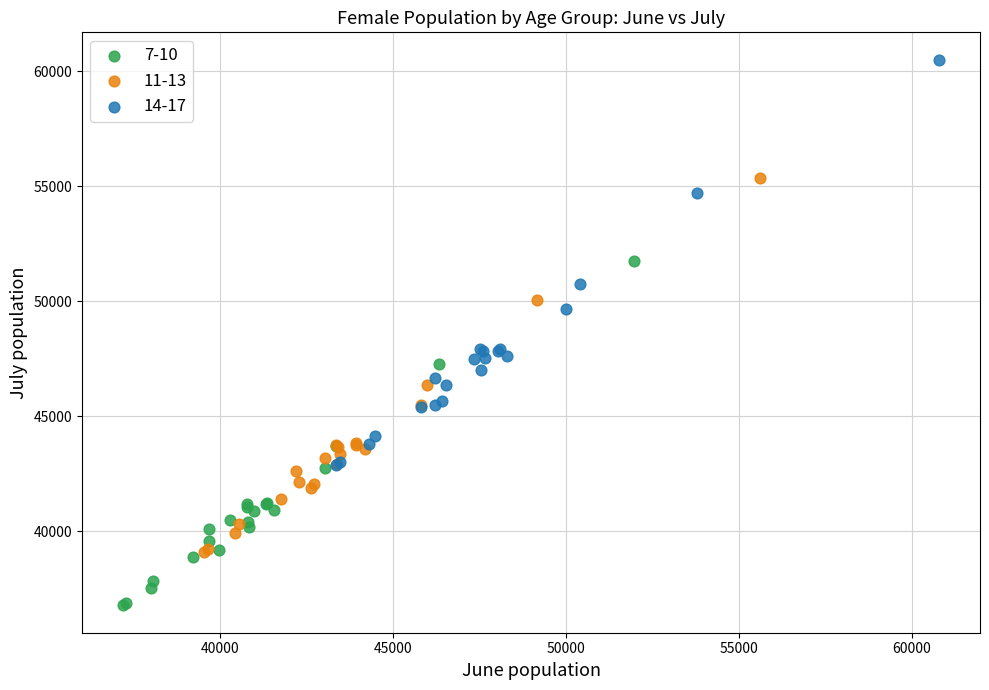

Which series has the widest spread of Y values?

14-17